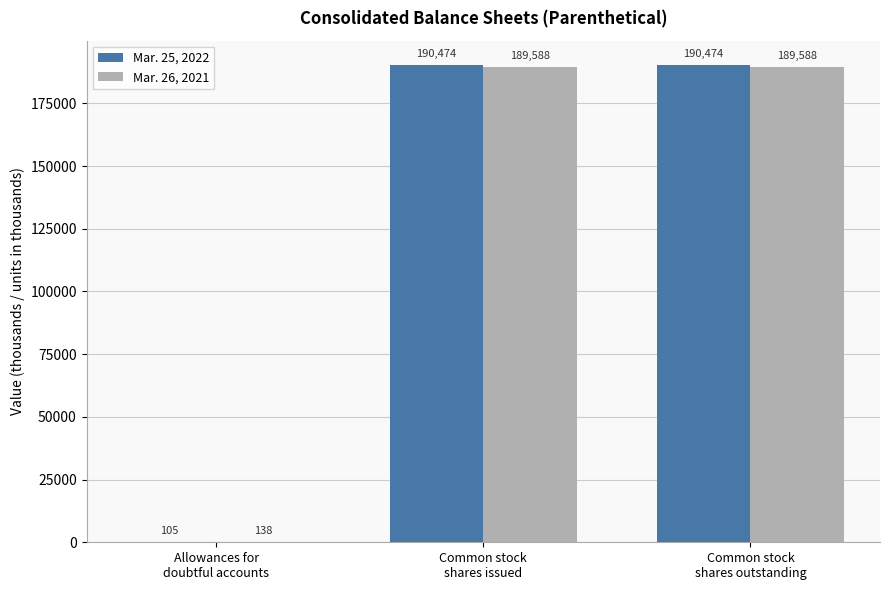

Which series has the largest total across all categories?

Mar. 25, 2022